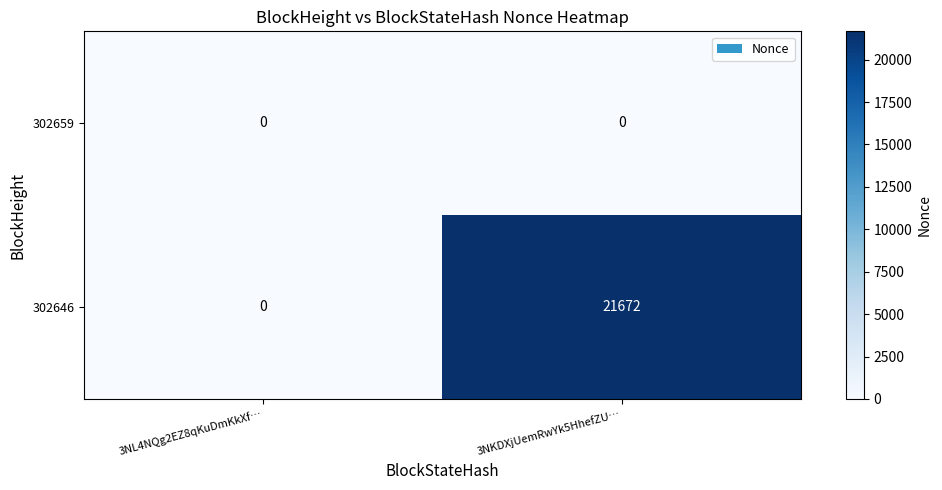

Reading right to left, list all the values displayed in this chart.

302659: 3NKDXjUemRwYk5HhefZU…=0	3NL4NQg2EZ8qKuDmKkXf…=0
302646: 3NKDXjUemRwYk5HhefZU…=21672	3NL4NQg2EZ8qKuDmKkXf…=0